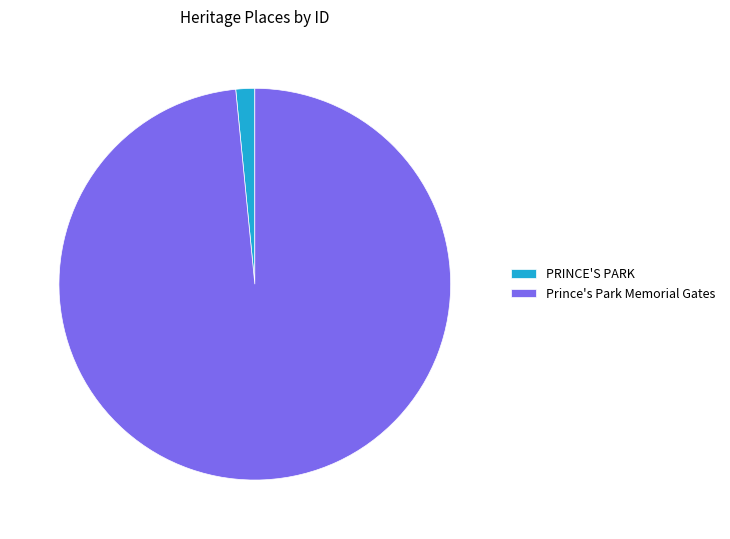

How many slices are in this pie chart?

2